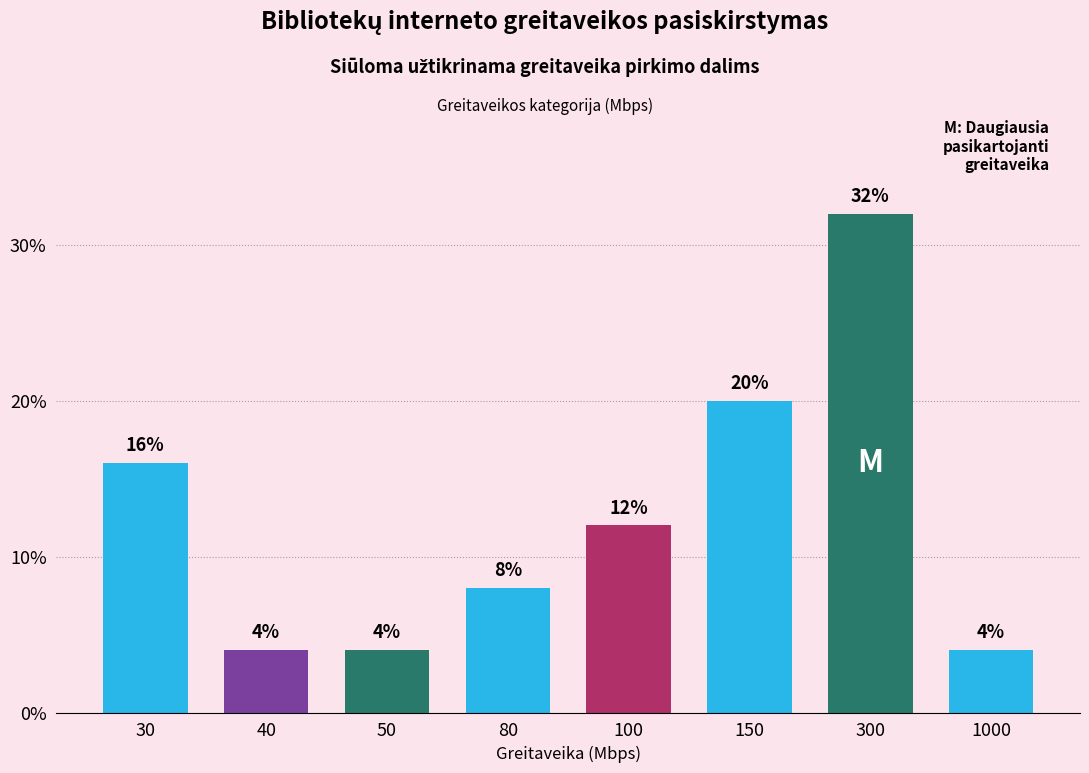

Which label corresponds to the largest value in the chart?

300